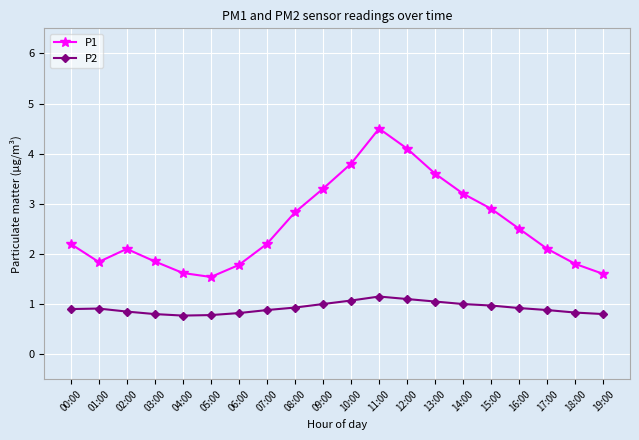

How many lines are shown in the chart?

2